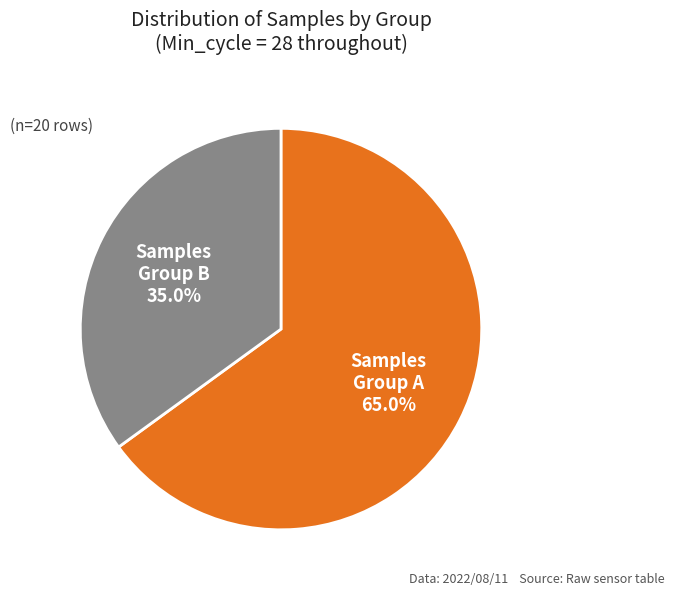

Does any single category account for the majority?

Yes